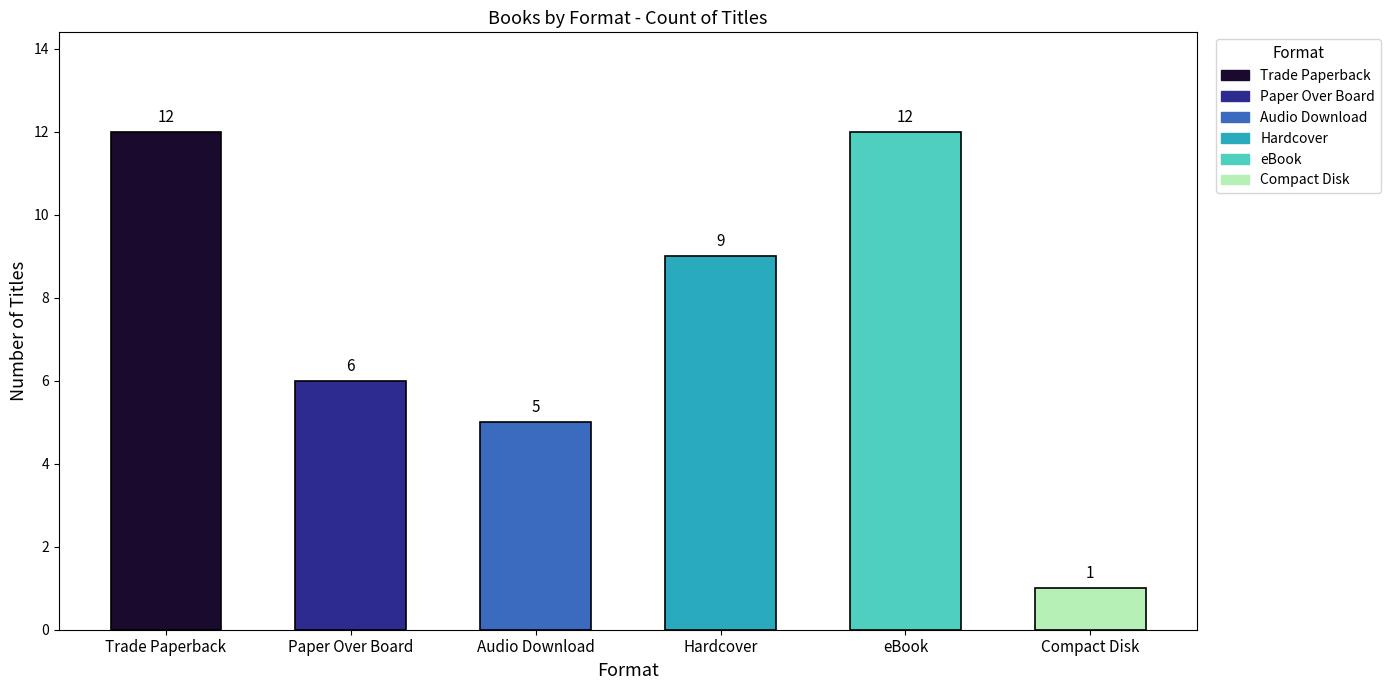

What position from the left is Trade Paperback?

1